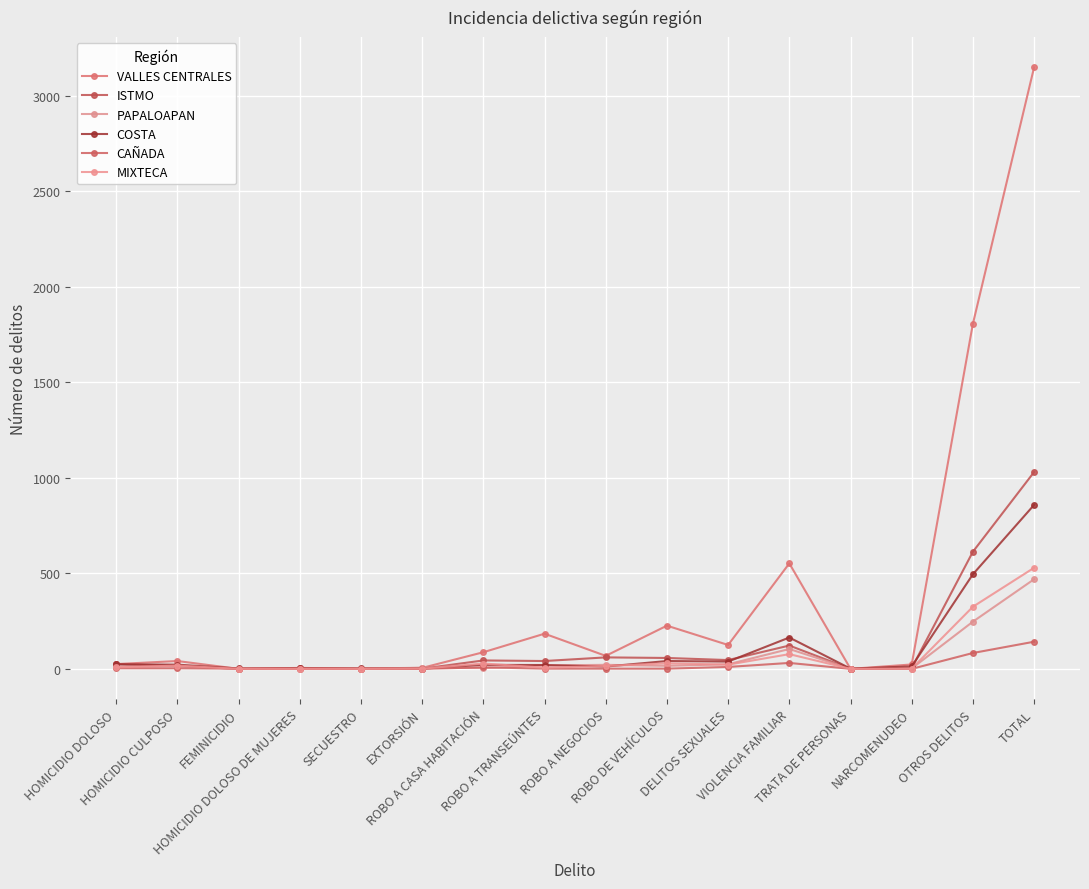

What is the average value of the COSTA series?

107